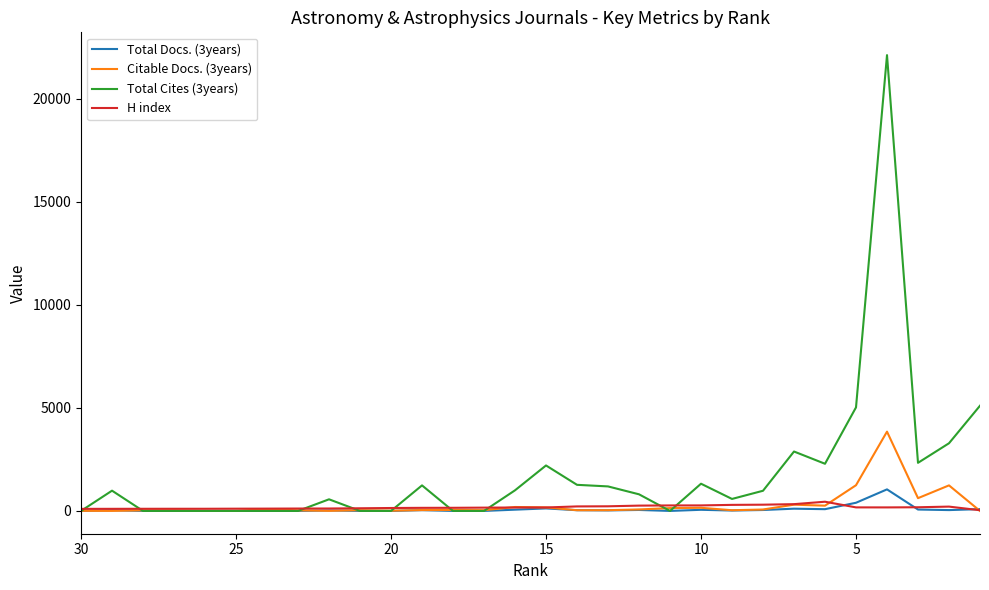

What is the difference between the maximum and minimum values in the Total Cites (3years) series?

22124